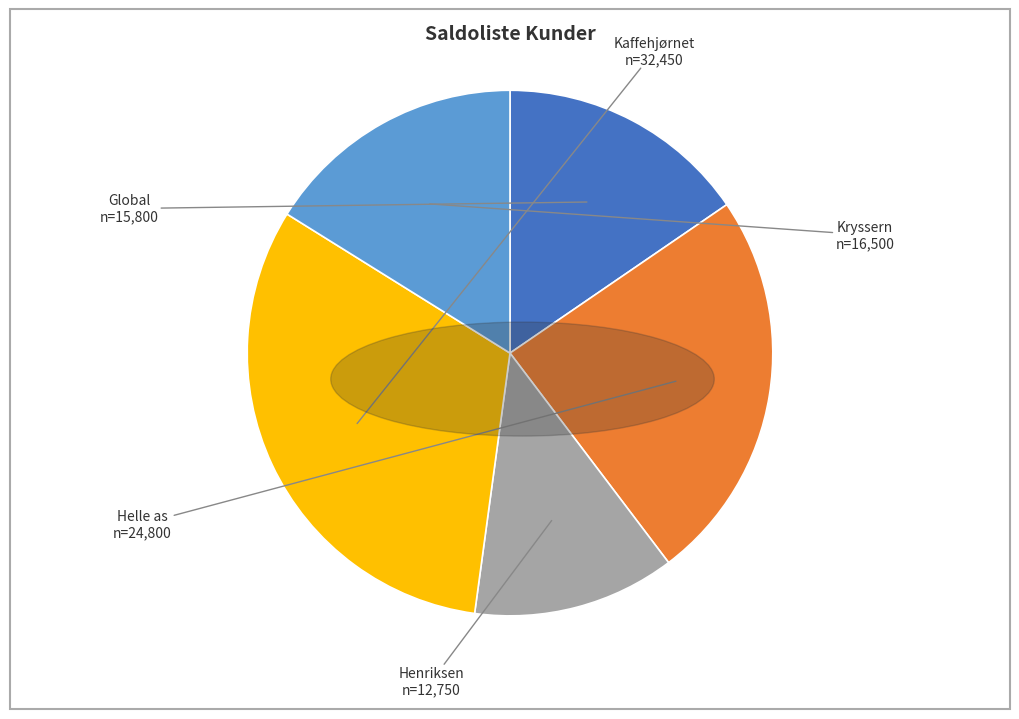

Is there any slice that represents more than half of the pie?

No